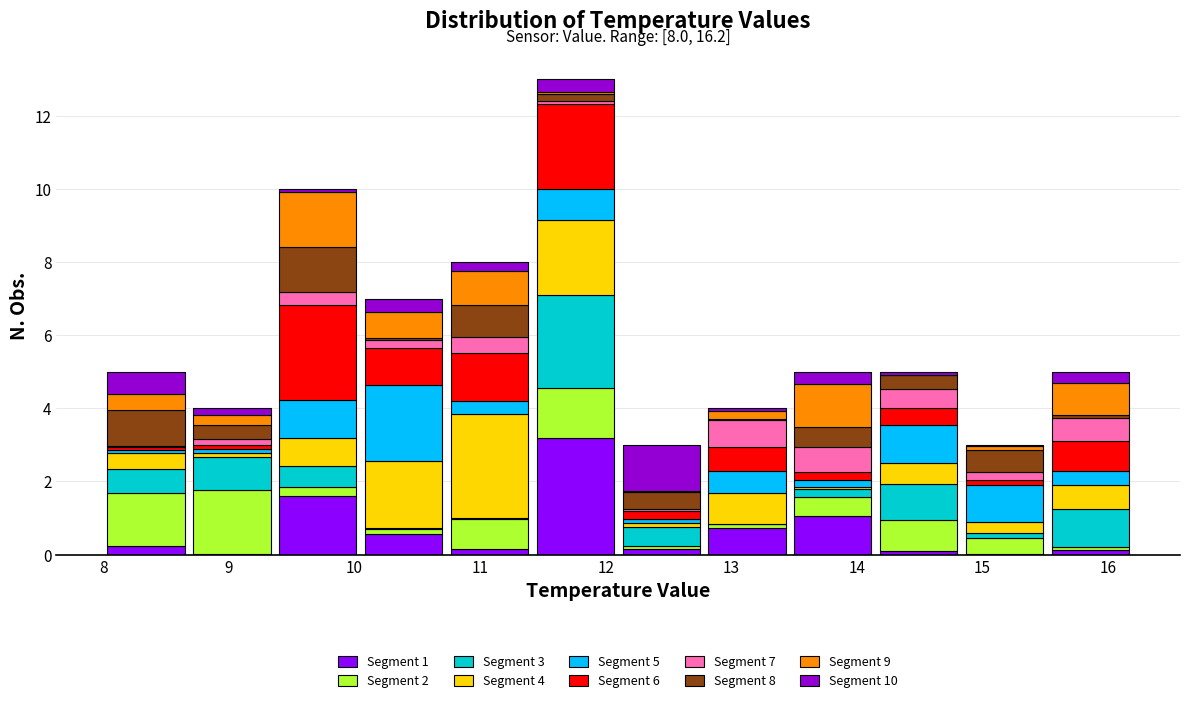

Which range on the x-axis has the tallest stacked bar (by total height)?

11.4 to 12.1